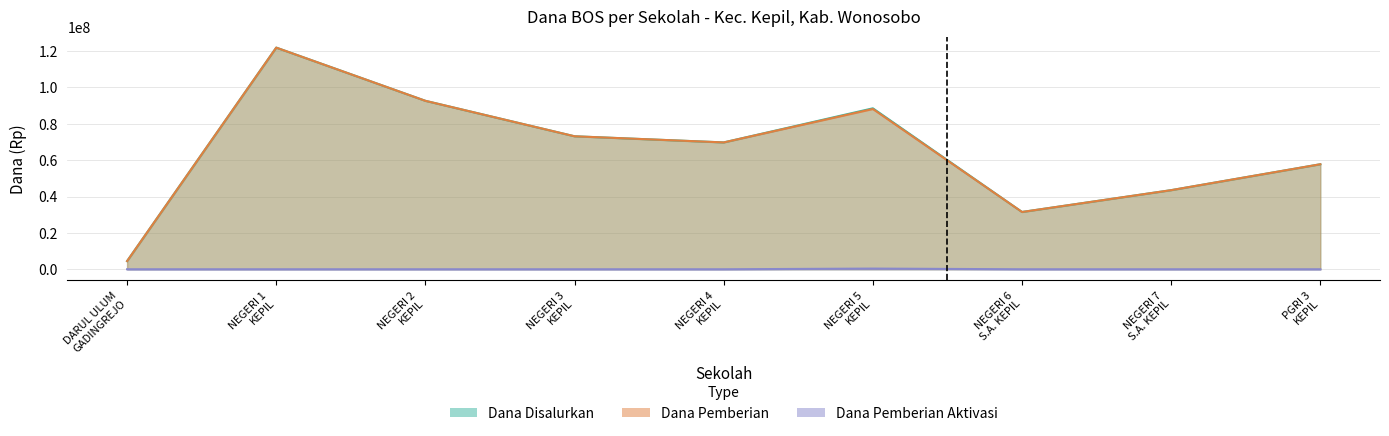

True or false: Dana Pemberian and Dana Pemberian Aktivasi intersect in this chart.

False